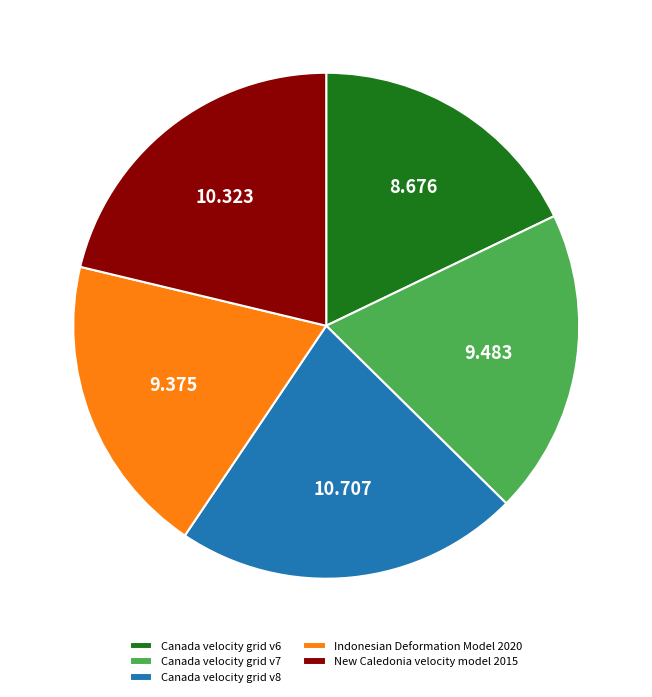

Is the sum of New Caledonia velocity model 2015 and Canada velocity grid v8 greater than half?

No